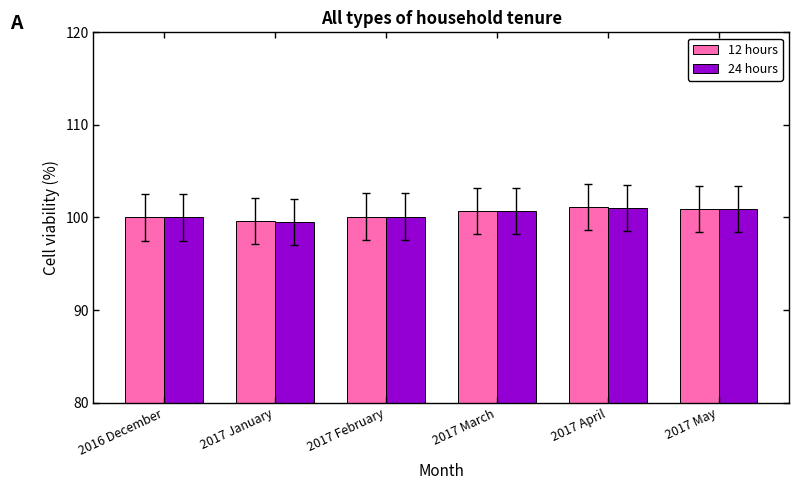

What is the minimum value shown in the chart?

99.5